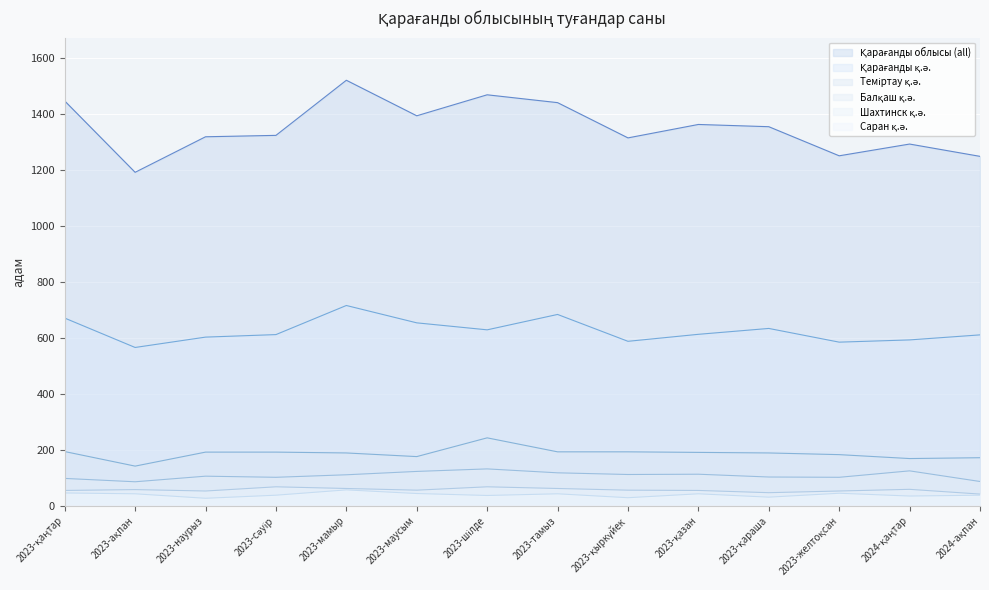

Between 2023-шілде and 2024-ақпан, which series saw the biggest shift?

Қарағанды облысы (all)